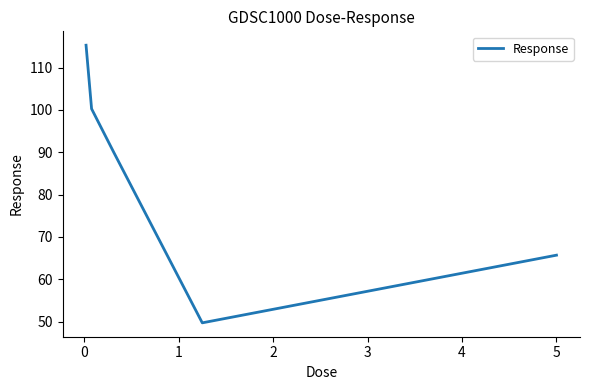

Does the chart have visible grid lines?

No